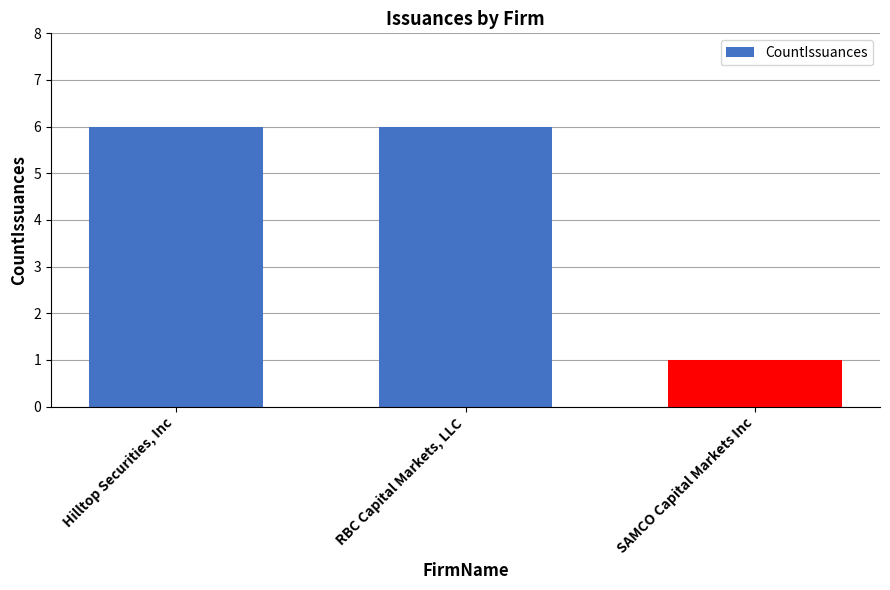

What is the smallest value displayed?

1